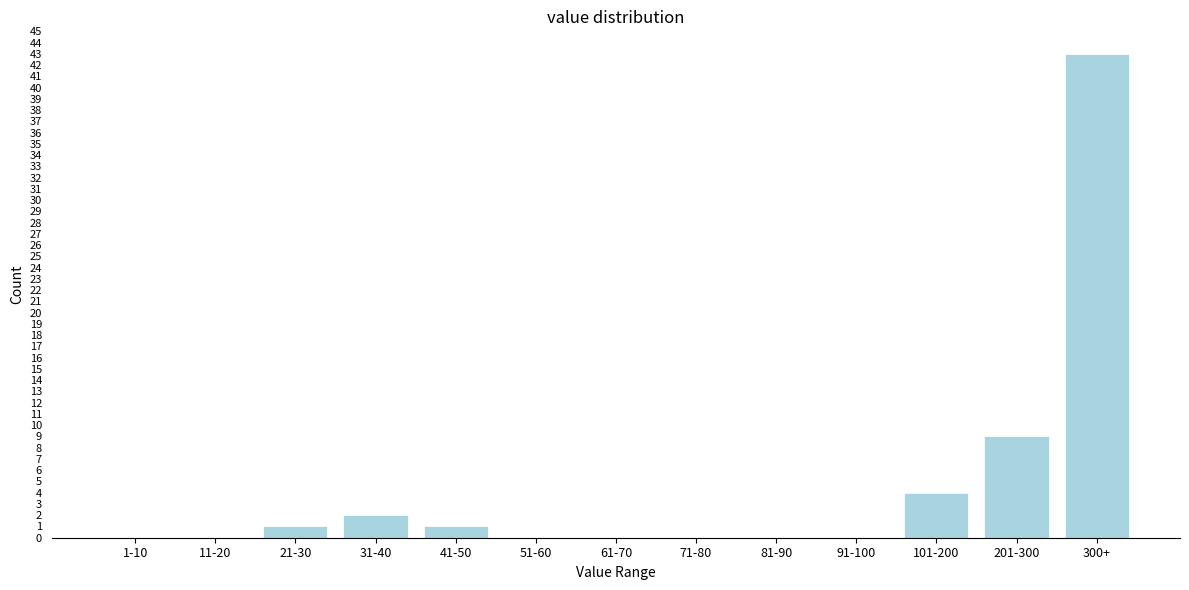

Reading left to right, what are all the values shown in this chart?

1-10=0	11-20=0	21-30=1	31-40=2	41-50=1	51-60=0	61-70=0	71-80=0	81-90=0	91-100=0	101-200=4	201-300=9	300+=43